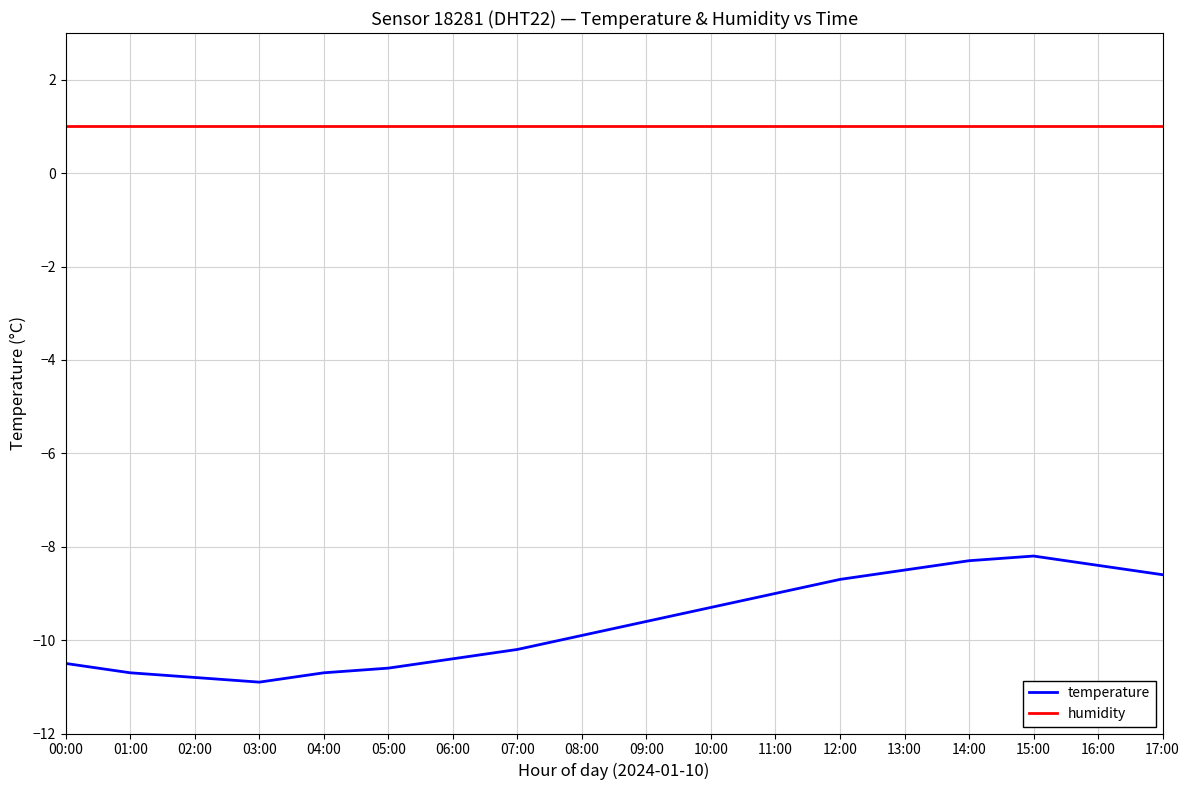

Rank the series at 13:00 from lowest to highest value.

temperature, humidity